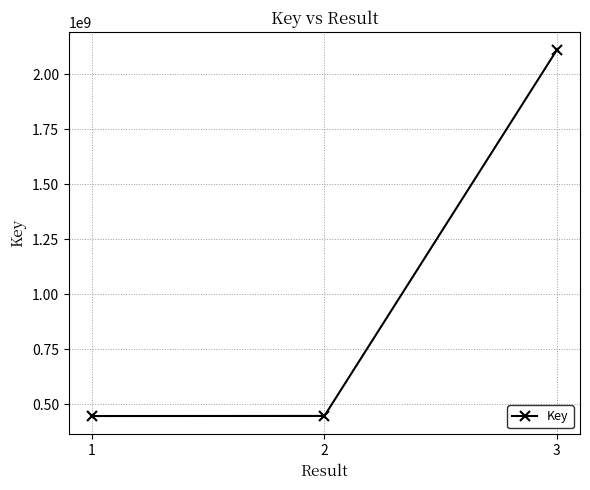

What is the ratio of the value at 2 to the value at 1?

1.0